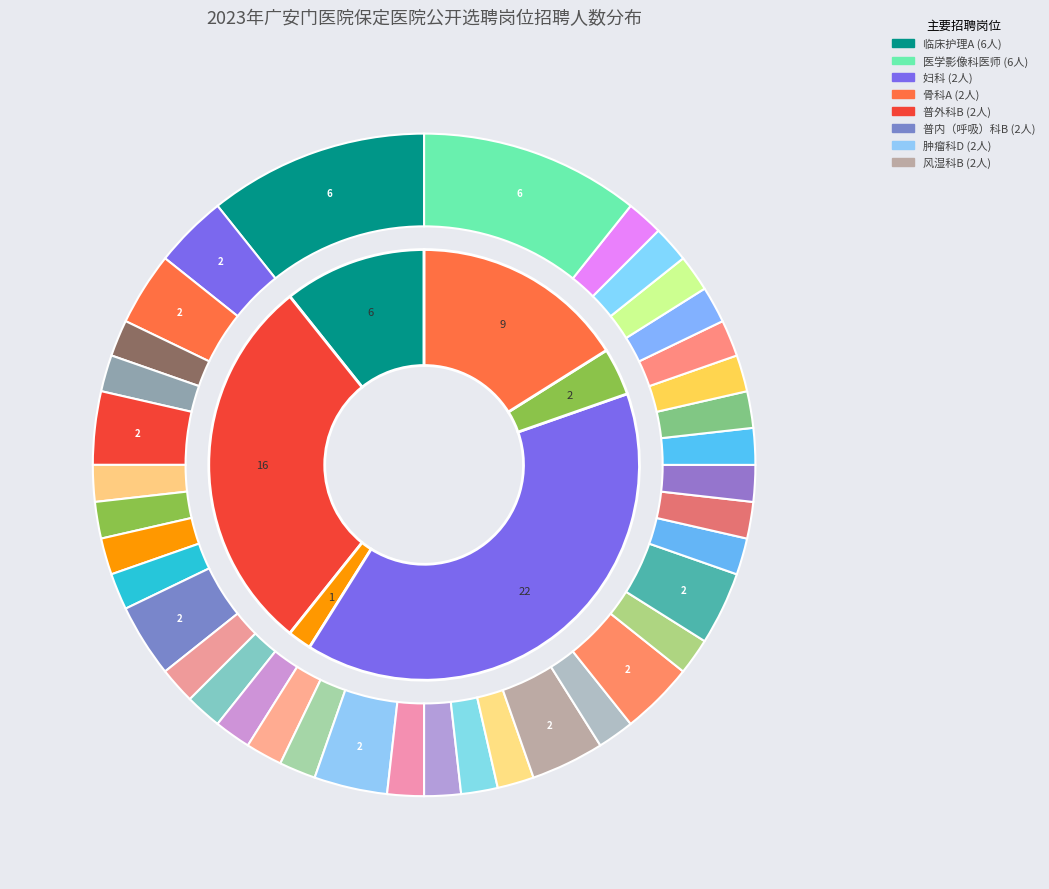

Is it true that 皮肤科 is 1% of the pie?

False